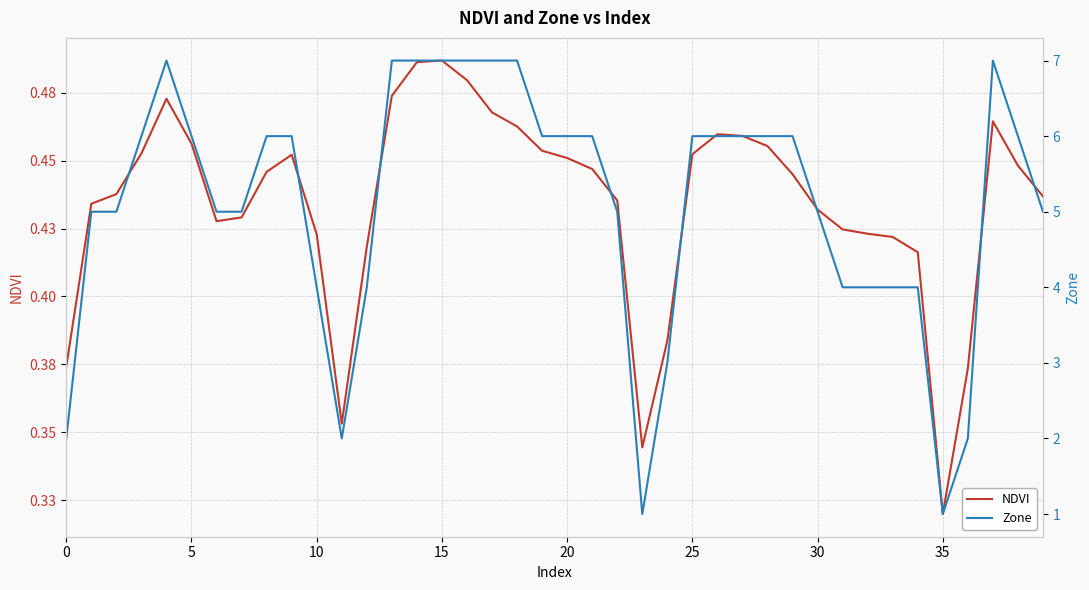

How many lines are shown in the chart?

2